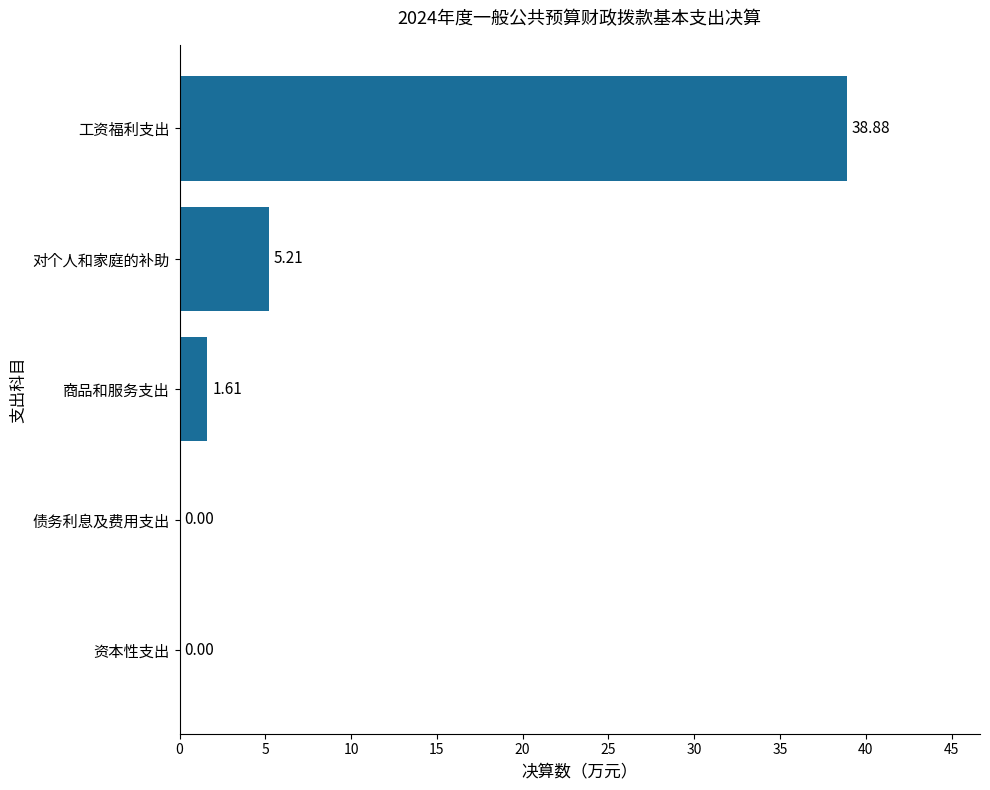

What is the sum of all values?

45.7